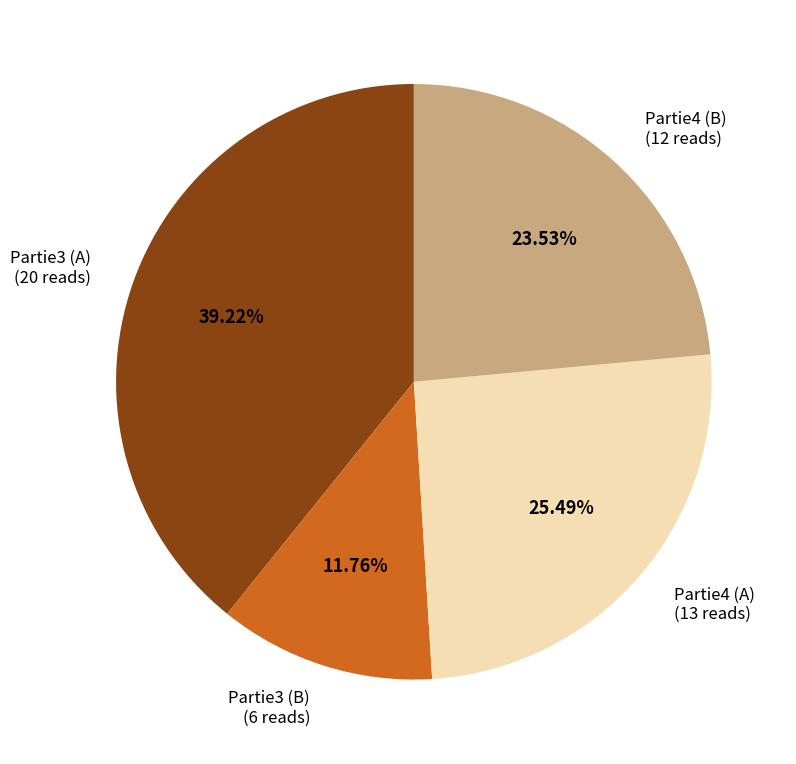

What percentage is the Partie3 (B) slice, to the nearest percent?

12%